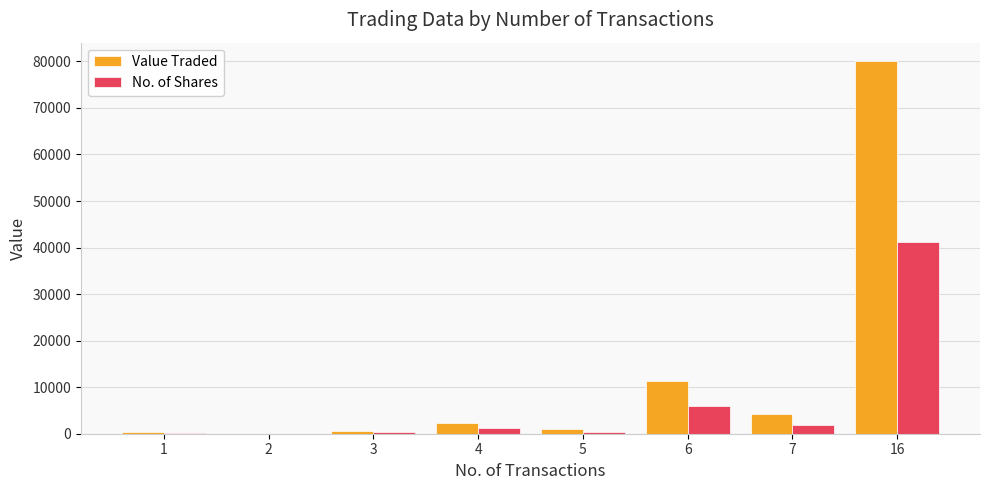

Which series changed the most between 1 and 16?

Value Traded